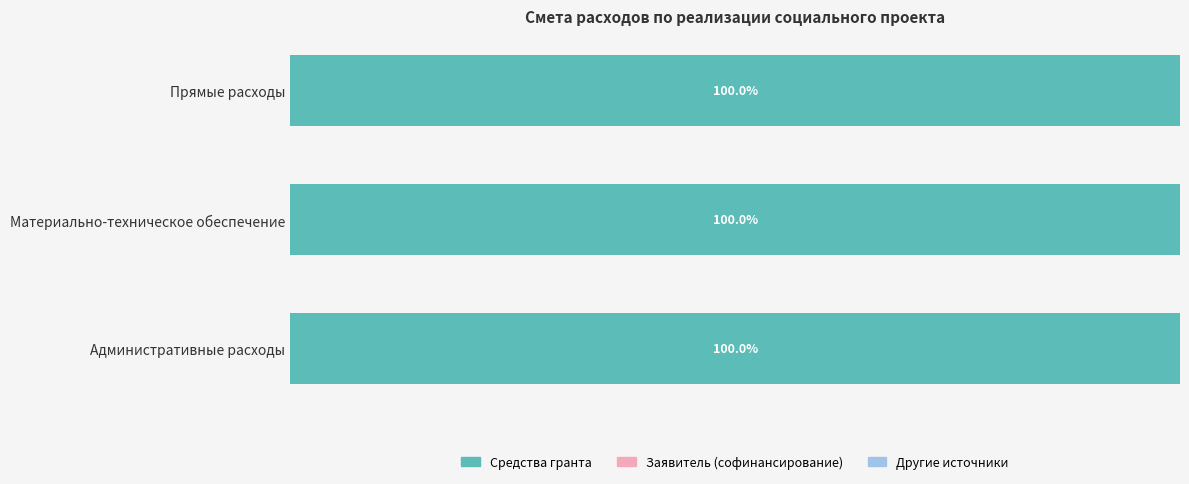

Which category has the highest value in the Средства гранта series?

Прямые расходы